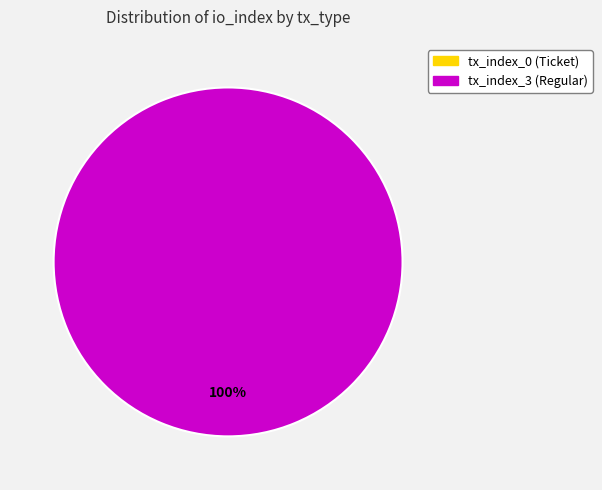

Is there any slice that represents more than half of the pie?

Yes